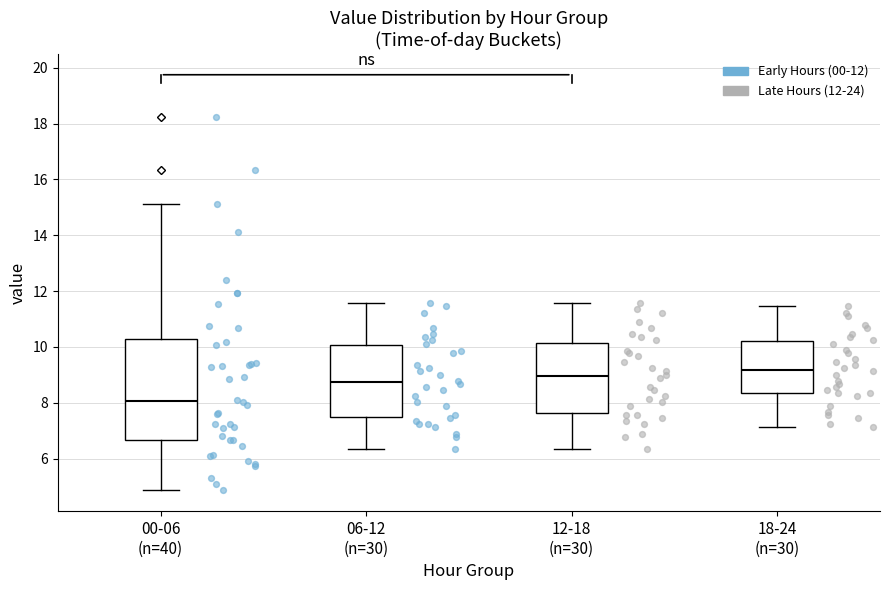

Reading left to right, read every box against the y-axis: the position of its median line, the range the box covers, and the ends of its whiskers. The values are not printed on the chart, so give them approximately, as read against the axis.

00-06 (n=40): median 8.0, box 6.6 to 10.2, whiskers 4.8 to 15.2
06-12 (n=30): median 8.8, box 7.4 to 10.0, whiskers 6.4 to 11.6
12-18 (n=30): median 9.0, box 7.6 to 10.2, whiskers 6.4 to 11.6
18-24 (n=30): median 9.2, box 8.4 to 10.2, whiskers 7.2 to 11.4